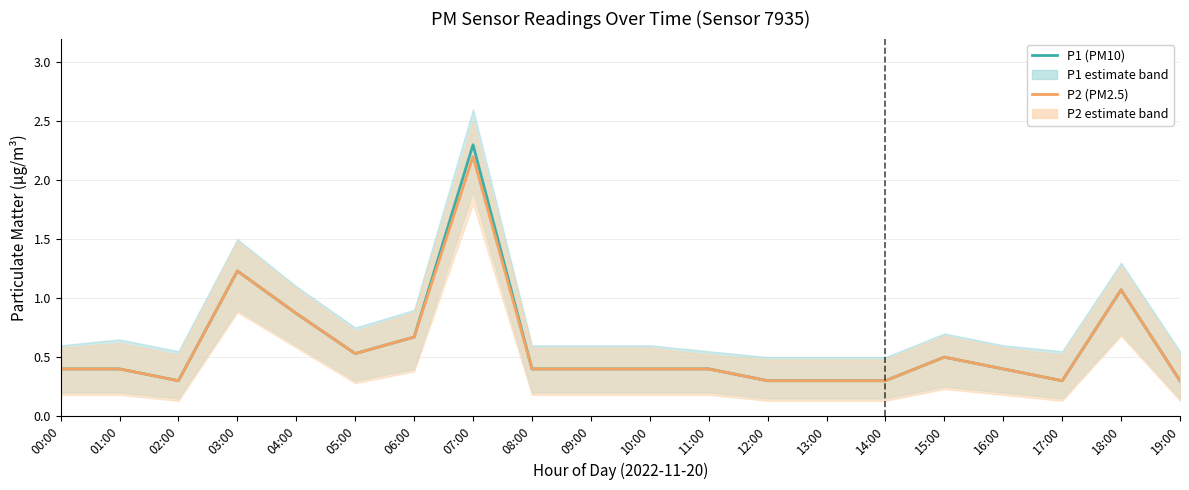

At which category is the sum across all series the highest?

07:00